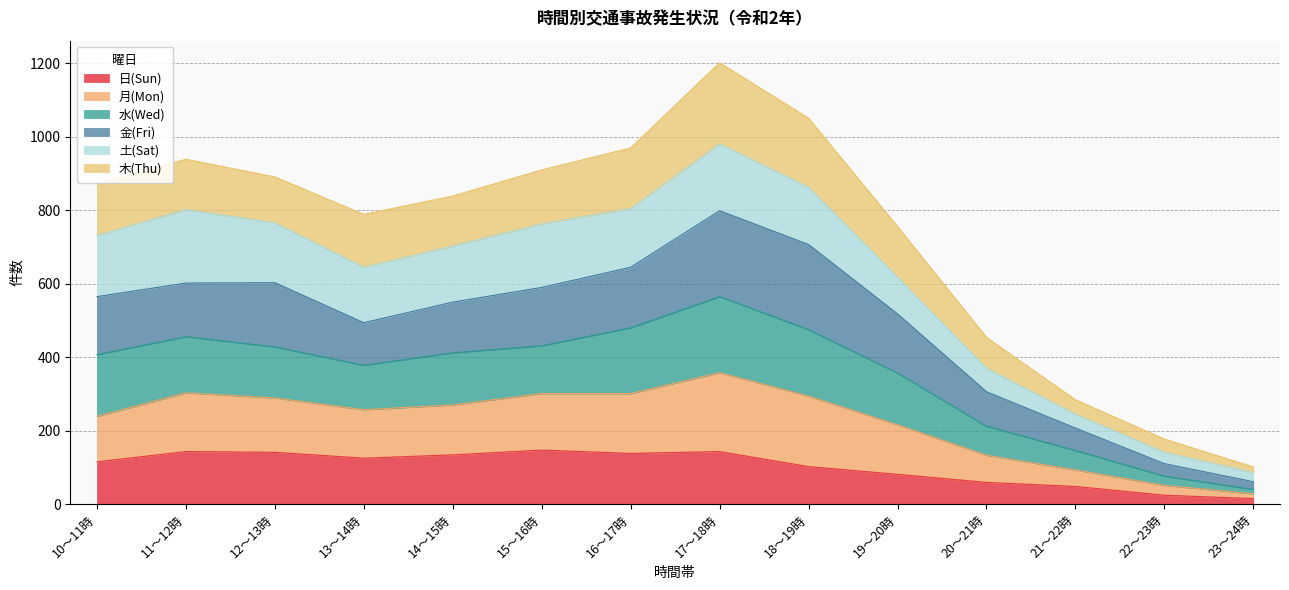

What is the highest value of the 日(Sun) series?

147